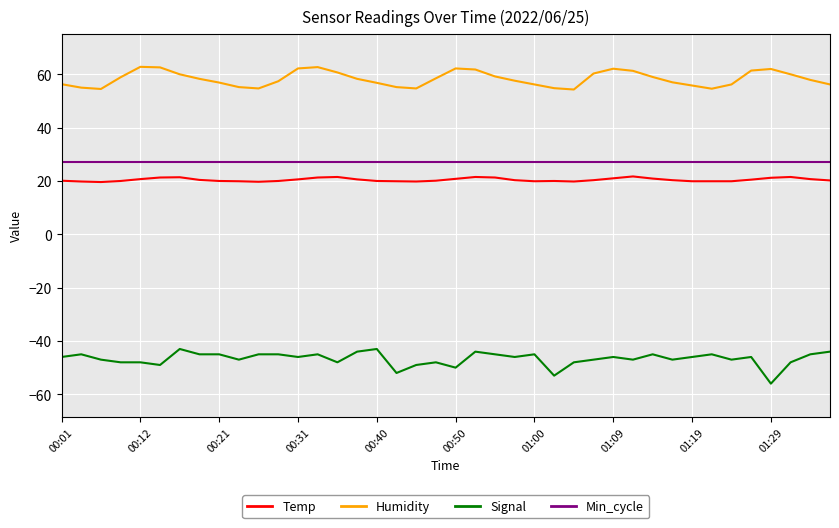

True or false: Signal and Min_cycle intersect in this chart.

False